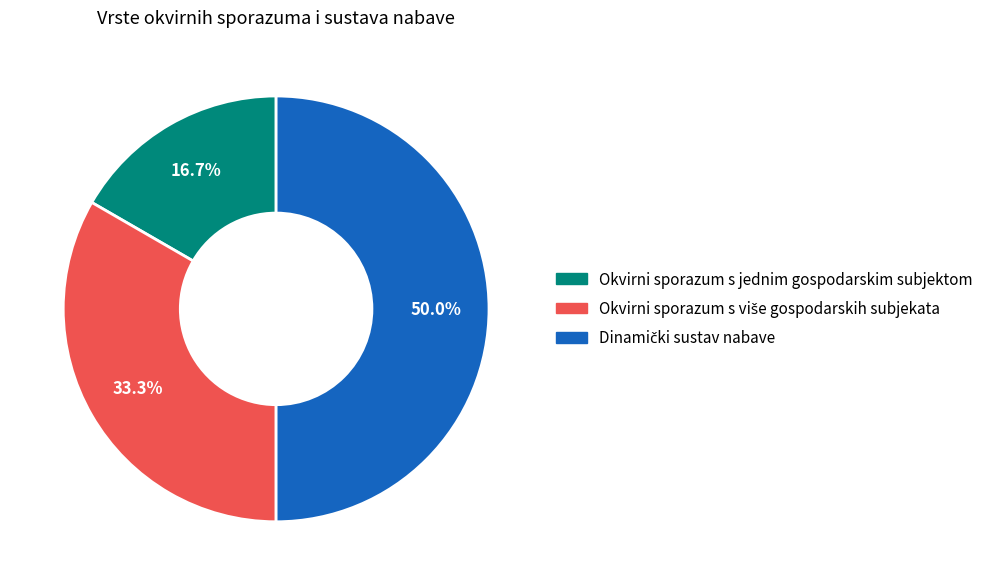

Which category has the smallest portion of the pie?

Okvirni sporazum s jednim gospodarskim subjektom